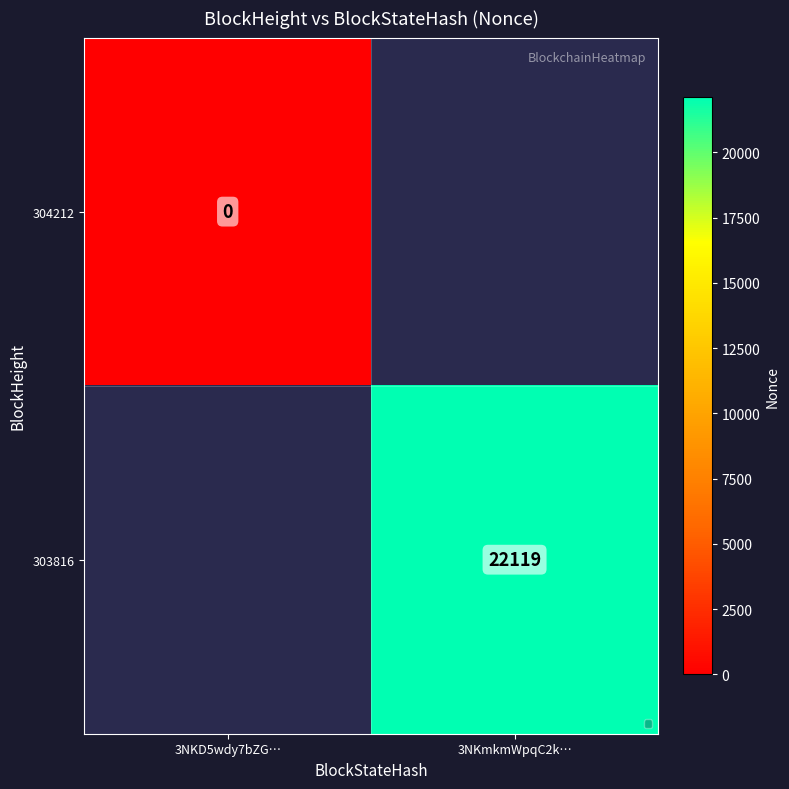

How many series are shown in this chart?

2